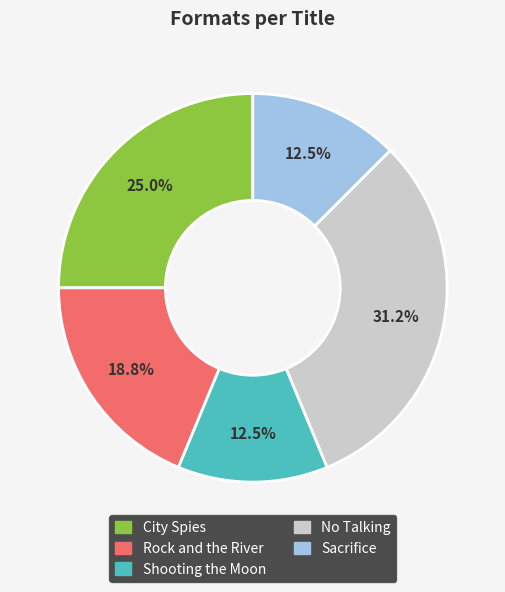

Which category has the biggest portion of the pie?

No Talking